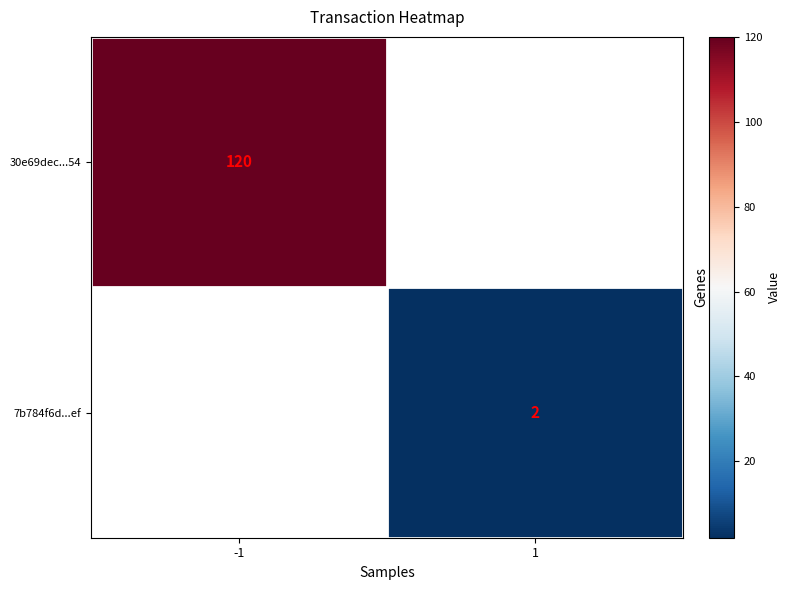

Which label corresponds to the largest value in the chart?

-1